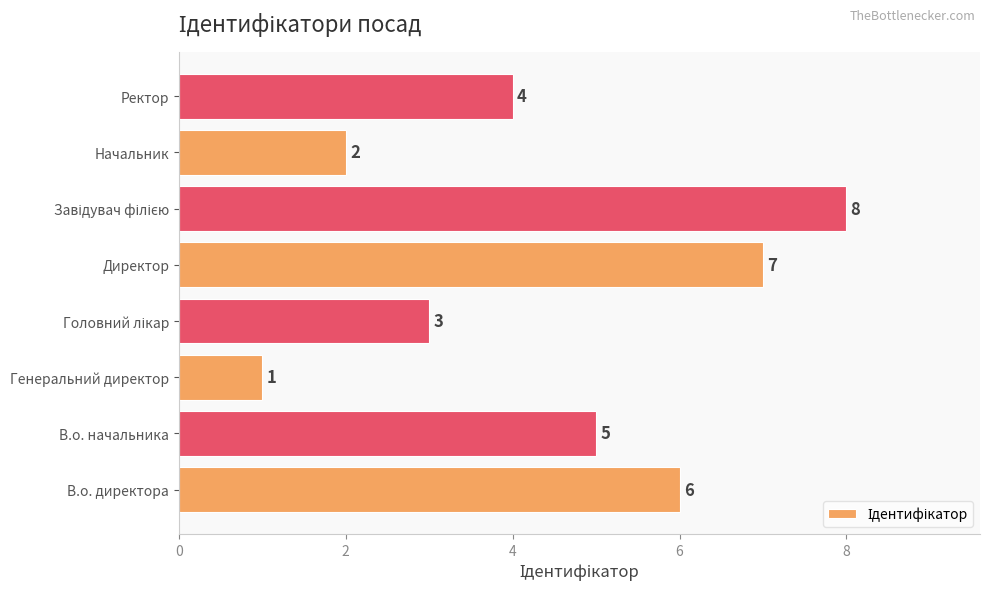

At which category does the chart reach its minimum across all series?

Генеральний директор